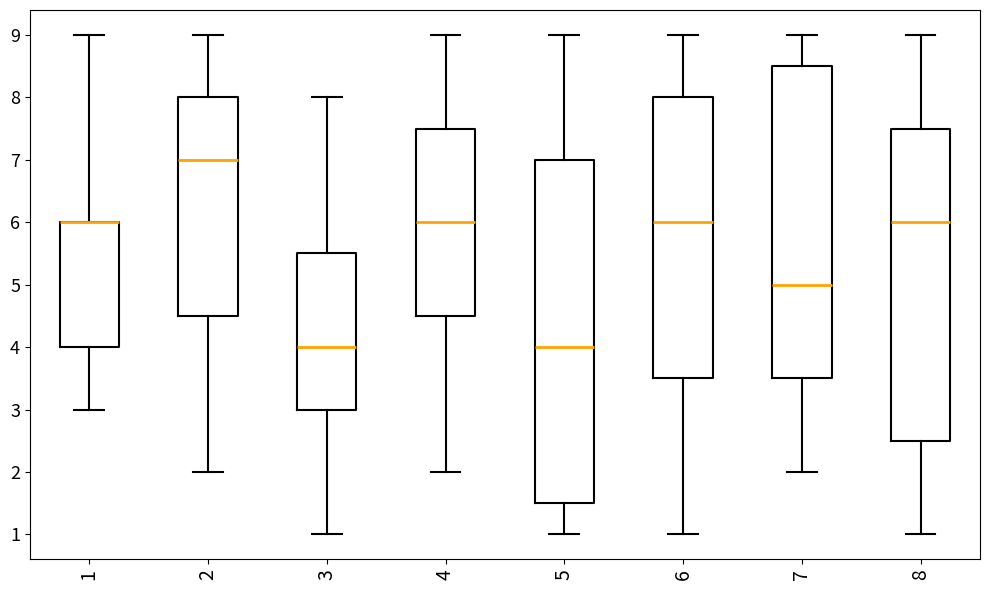

Which box is the tallest, from its lower edge to its upper edge?

5